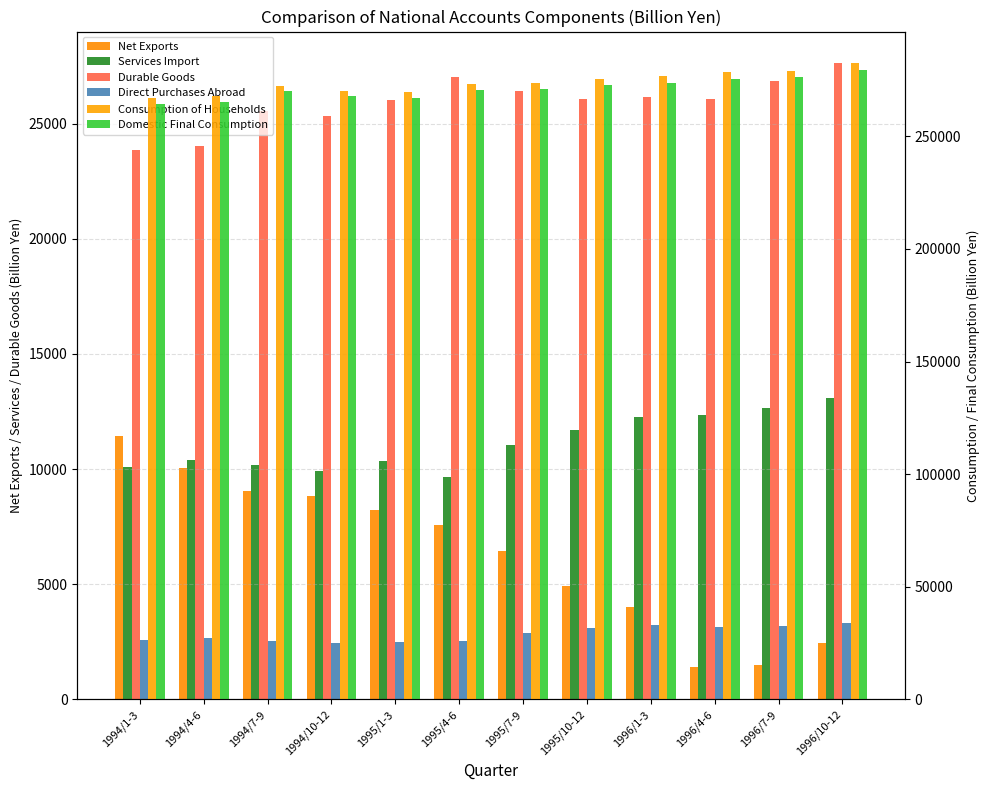

Rank the series at 1996/10-12 from highest to lowest value.

Consumption of Households, Domestic Final Consumption, Durable Goods, Services Import, Direct Purchases Abroad, Net Exports